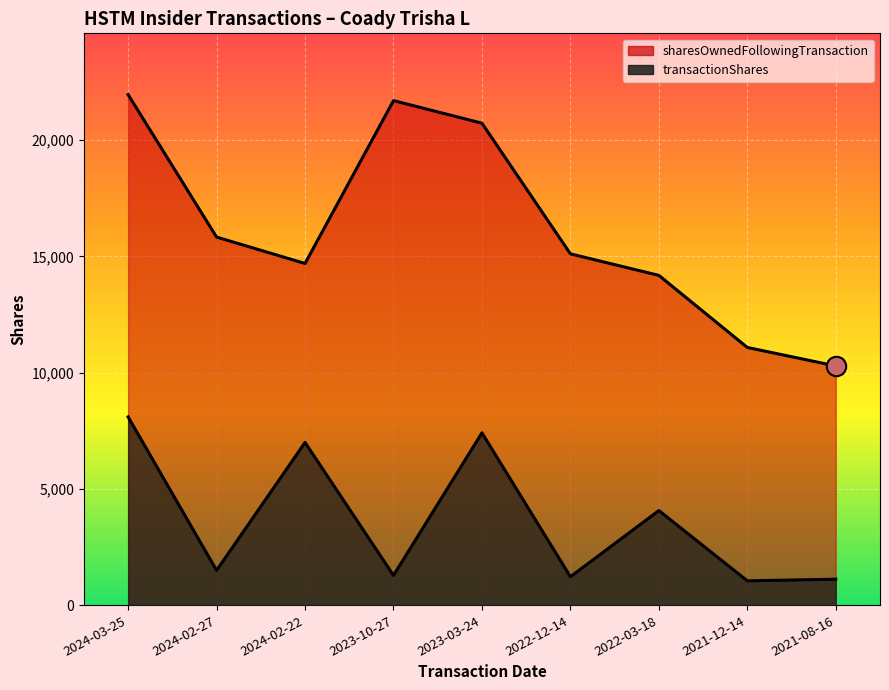

True or false: transactionShares and sharesOwnedFollowingTransaction cross at least once.

False